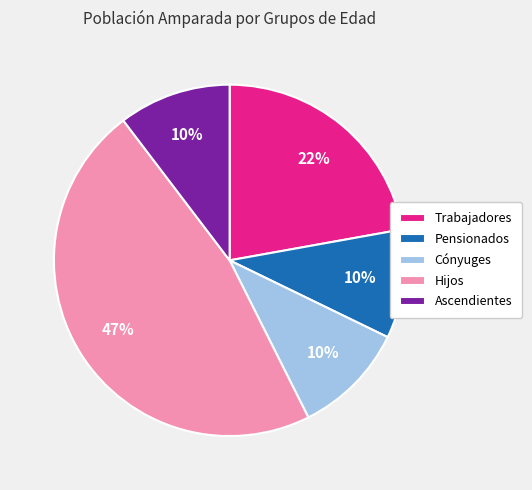

What percentage is the Ascendientes slice, to the nearest percent?

10%